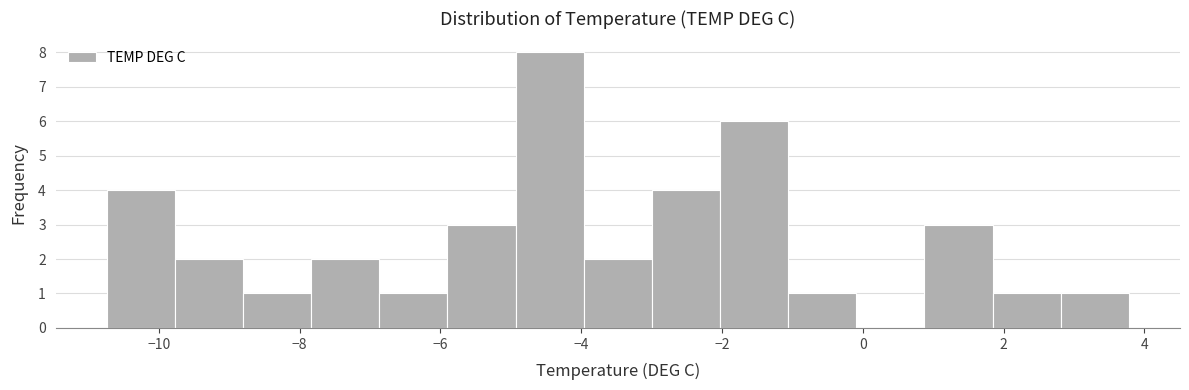

Which range on the x-axis has the tallest bar?

-5.0 to -4.0